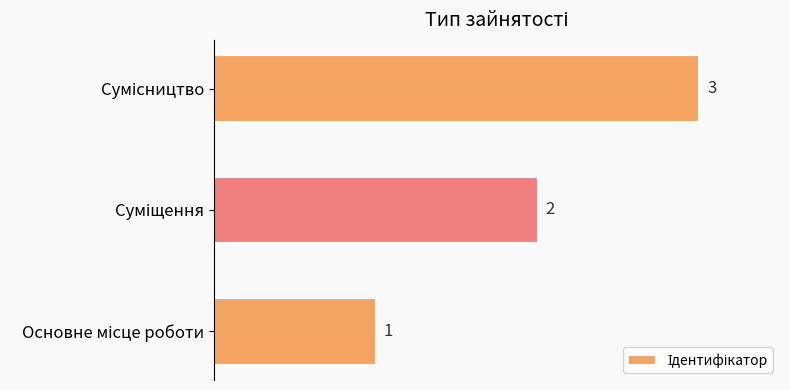

How many values are between 1 and 3?

3